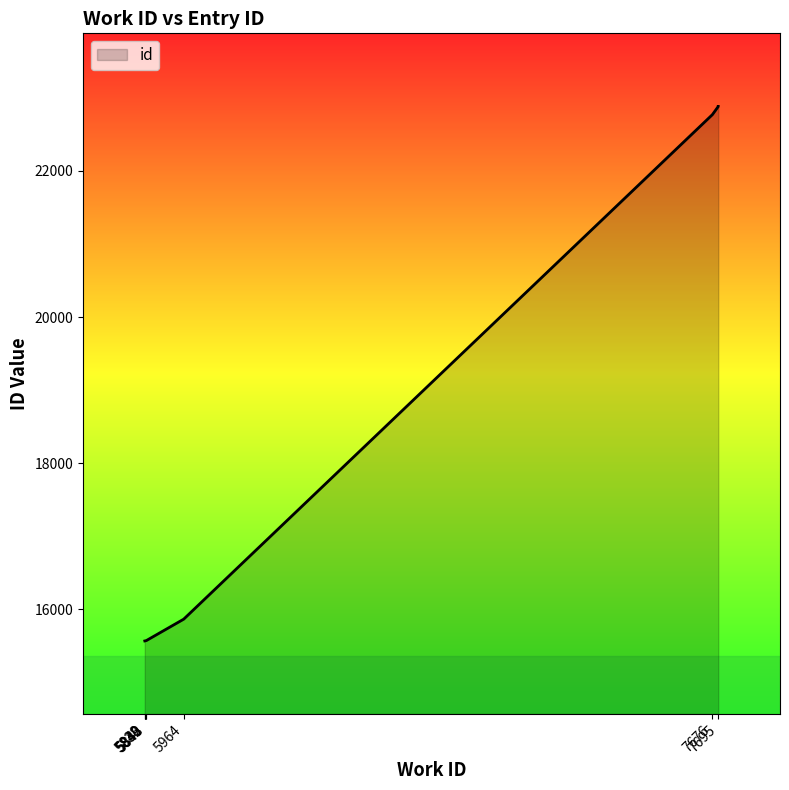

Which has a higher value, 5964 or 5842?

5964